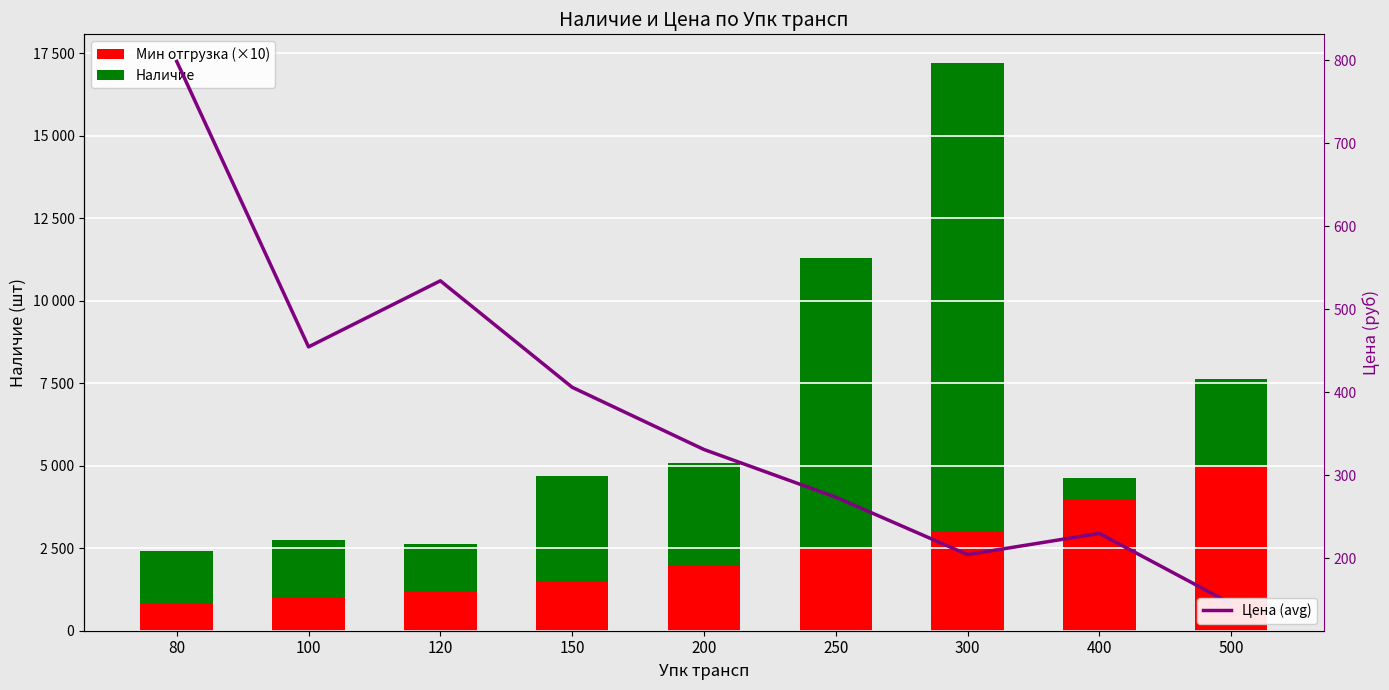

Reading left to right, list all the values displayed in this chart.

Мин отгрузка (×10): 80=800.0	100=1000.0	120=1200.0	150=1500.0	200=2000.0	250=2500.0	300=3000.0	400=4000.0	500=5000.0
Наличие: 80=1621.0	100=1744.0	120=1430.0	150=3176.0	200=3079.0	250=8788.0	300=14206.0	400=629.0	500=2635.0
Цена (avg): 80=798.4	100=454.6	120=534.2	150=406.0	200=331.1	250=273.6	300=204.5	400=230.0	500=145.5